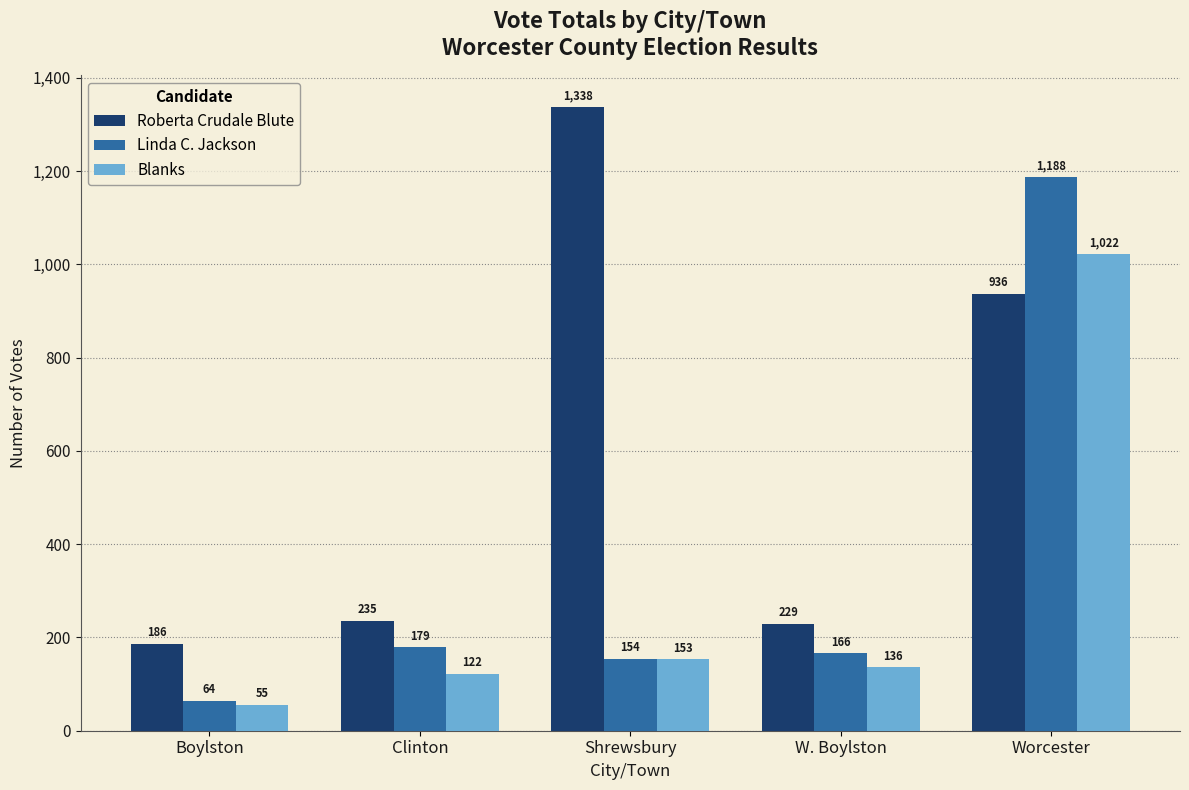

What is the total value across all series at Worcester?

3146